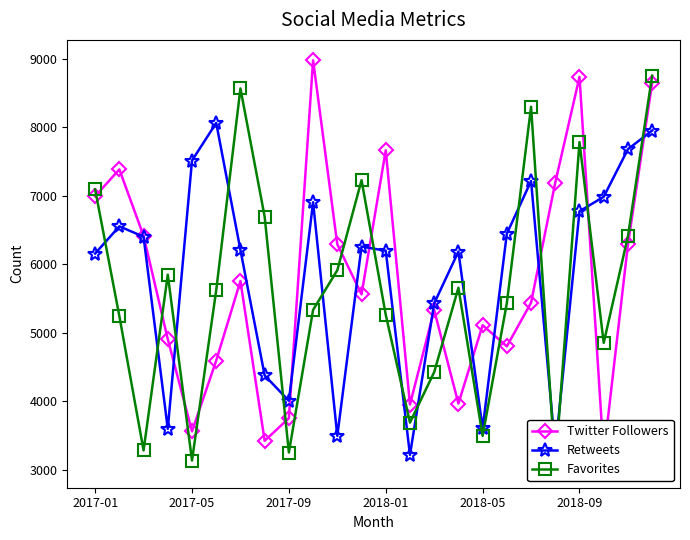

Rank the series by their maximum value, from highest to lowest.

Twitter Followers, Favorites, Retweets